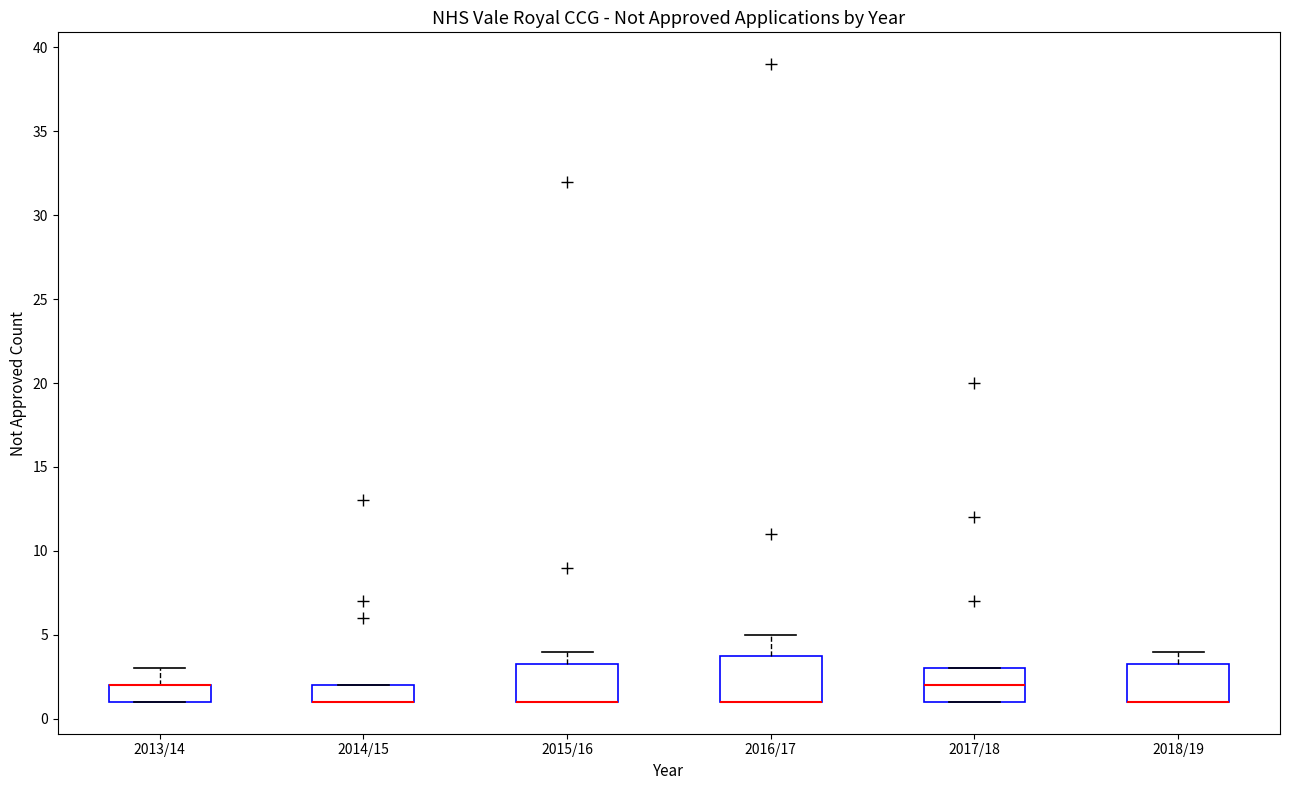

Reading left to right, read every box against the y-axis: the position of its median line, the range the box covers, and the ends of its whiskers. The values are not printed on the chart, so give them approximately, as read against the axis.

2013/14: median 2.0 (drawn on the box's upper edge), box 1.0 to 2.0, whiskers 1.0 to 3.0
2014/15: median 1.0 (drawn on the box's lower edge), box 1.0 to 2.0, whiskers 1.0 to 2.0
2015/16: median 1.0 (drawn on the box's lower edge), box 1.0 to 3.5, whiskers 1.0 to 4.0
2016/17: median 1.0 (drawn on the box's lower edge), box 1.0 to 4.0, whiskers 1.0 to 5.0
2017/18: median 2.0, box 1.0 to 3.0, whiskers 1.0 to 3.0
2018/19: median 1.0 (drawn on the box's lower edge), box 1.0 to 3.5, whiskers 1.0 to 4.0